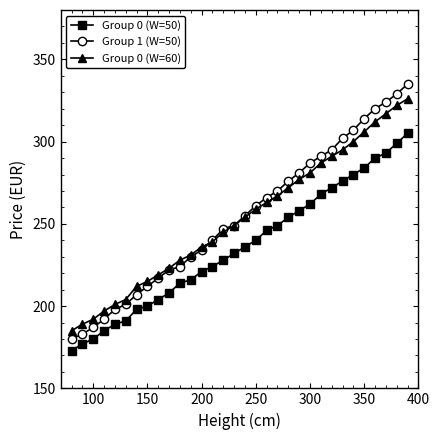

Is this an area chart (filled region under the line)?

No